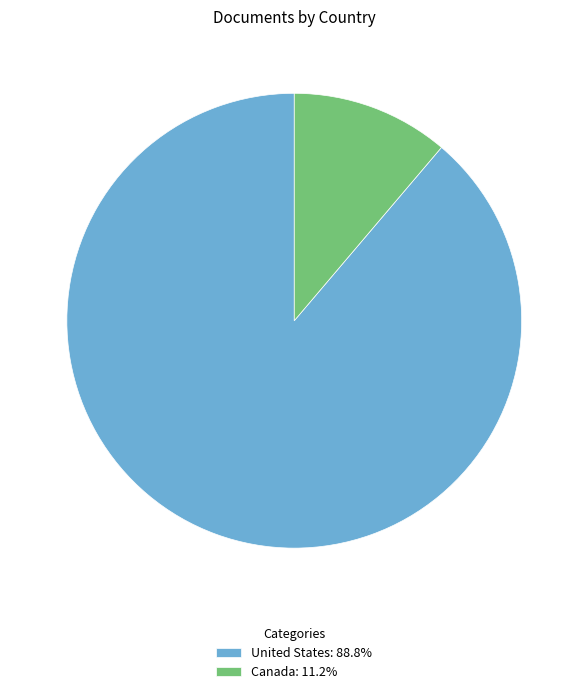

Count the number of slices in the pie.

2